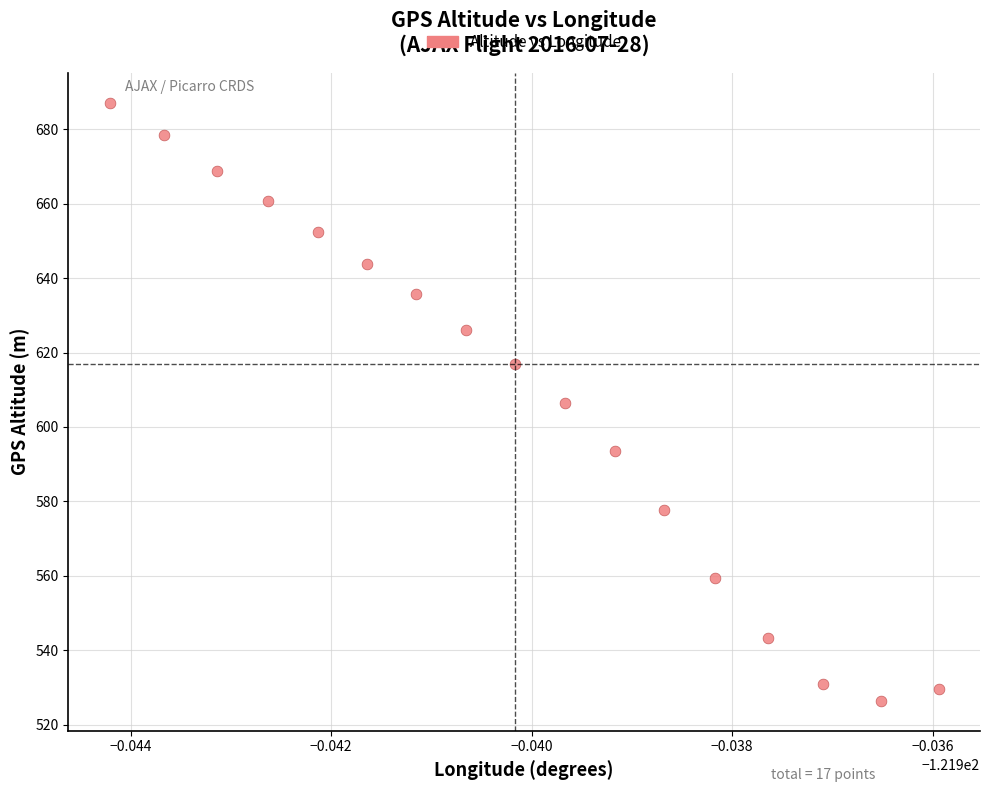

List the coordinates of all points as (X, Y) pairs, reading left to right.

(-121.9, 687.2)  (-121.9, 678.4)  (-121.9, 668.8)  (-121.9, 660.7)  (-121.9, 652.3)  (-121.9, 643.8)  (-121.9, 635.9)  (-121.9, 626.0)  (-121.9, 616.9)  (-121.9, 606.5)  (-121.9, 593.5)  (-121.9, 577.6)  (-121.9, 559.4)  (-121.9, 543.1)  (-121.9, 530.8)  (-121.9, 526.4)  (-121.9, 529.6)